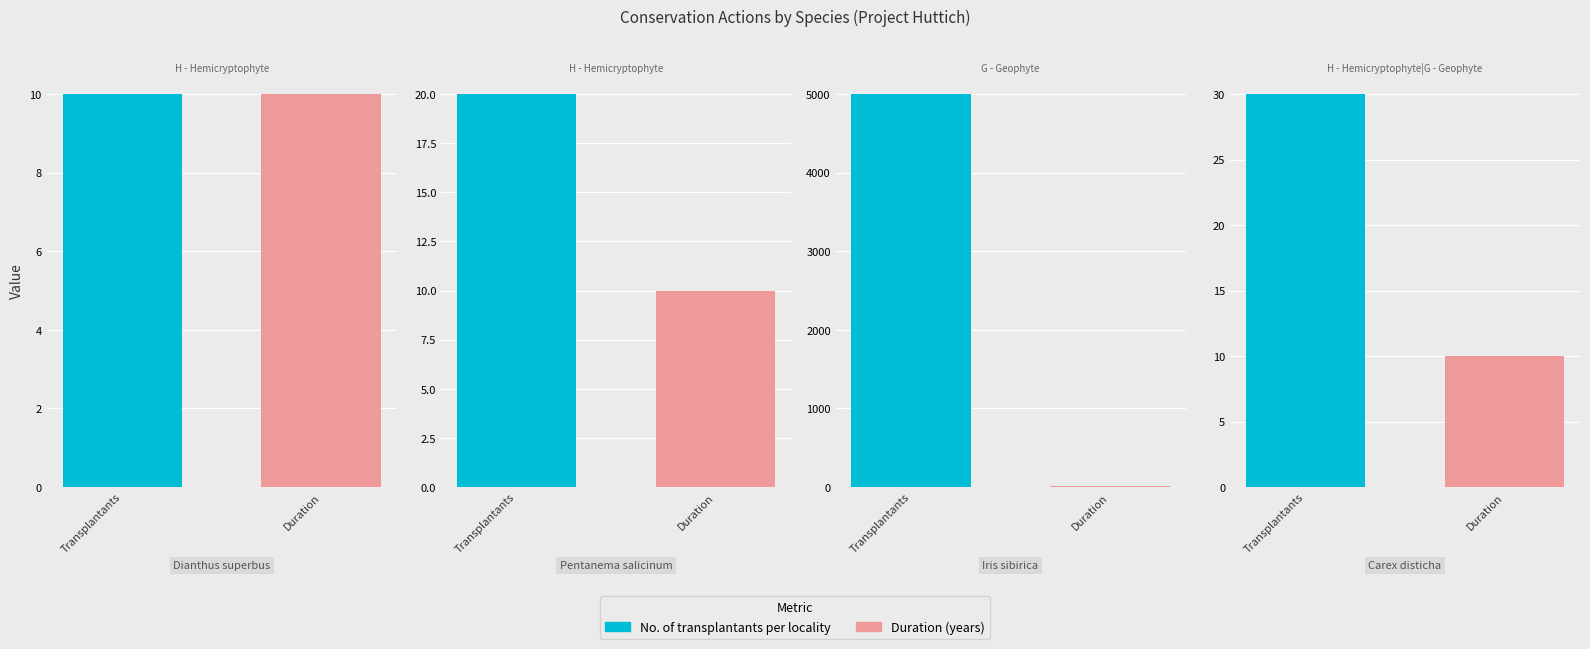

Between G - Geophyte and H - Hemicryptophyte, which is larger?

G - Geophyte